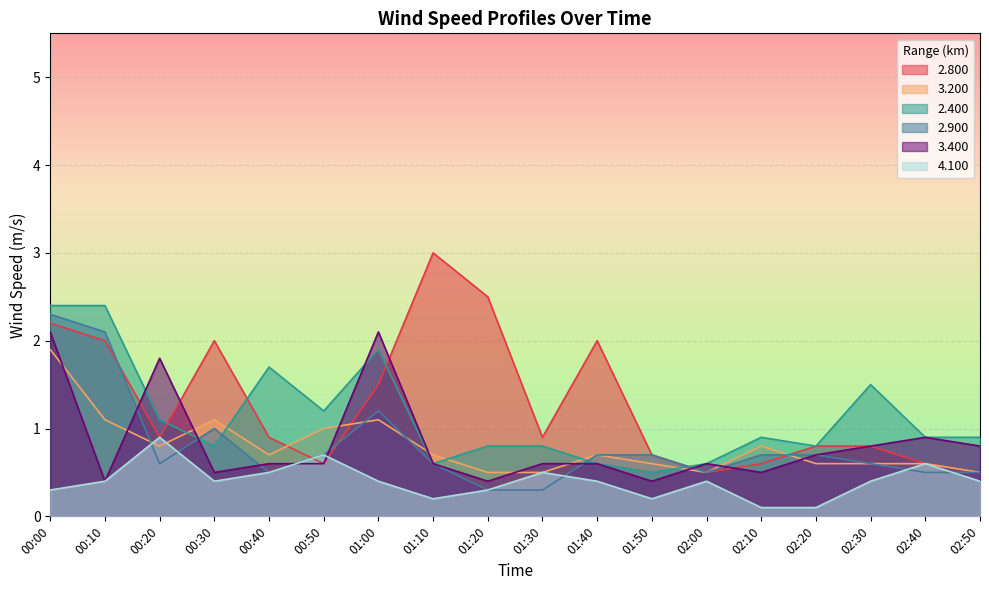

Between 02:10 and 00:10, which is larger?

00:10